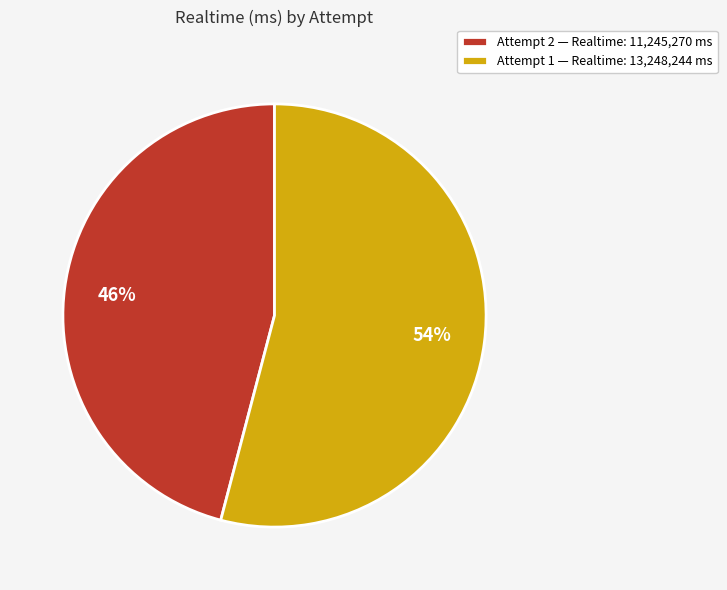

To the nearest percent, what is the difference between the Attempt 1 and Attempt 2 slice percentages?

8%